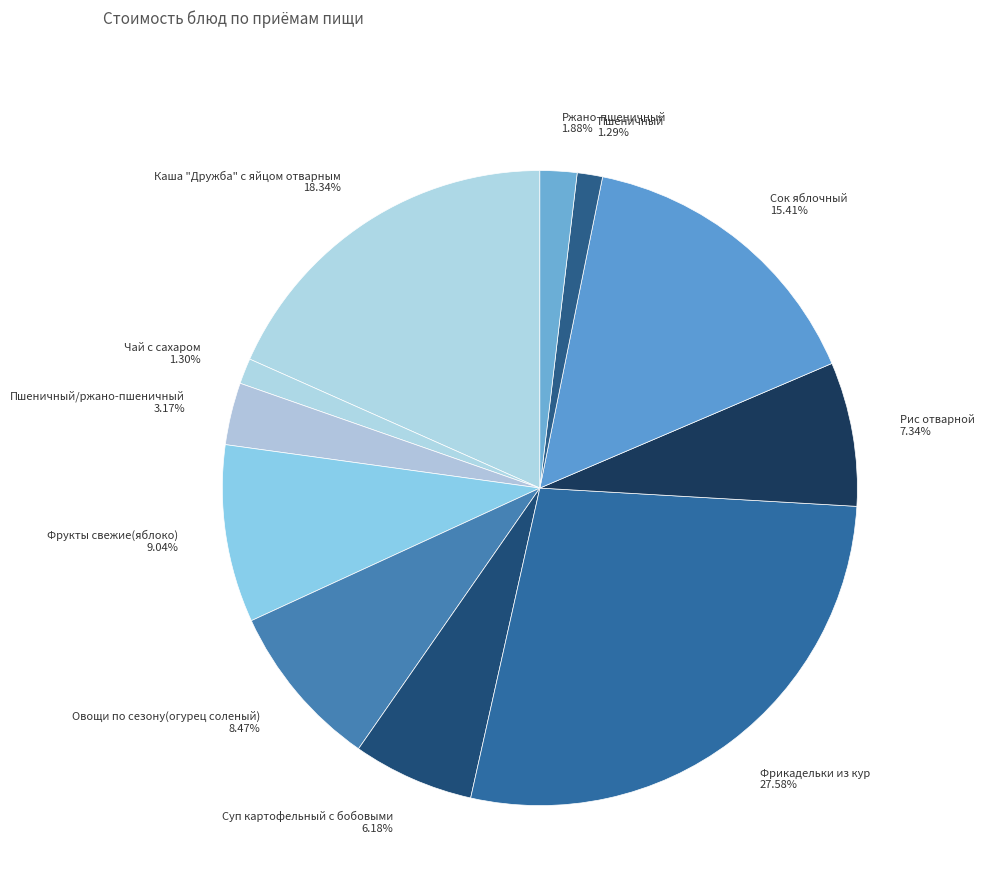

Approximately how many times larger is the value at Сок яблочный 15.41% compared to Овощи по сезону(огурец соленый) 8.47%?

1.8